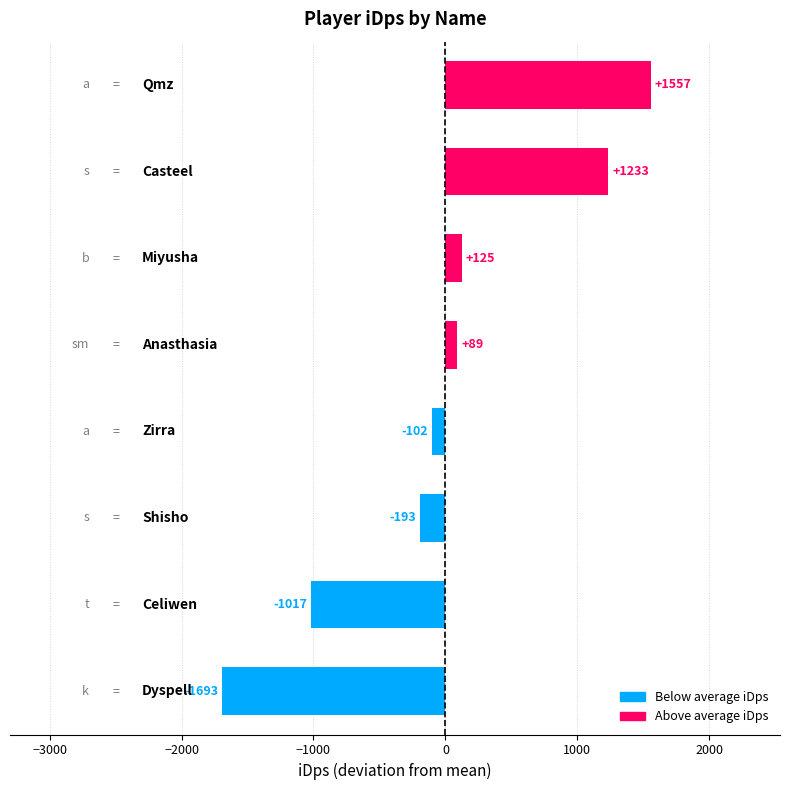

What is the maximum value shown in the chart?

1557.4